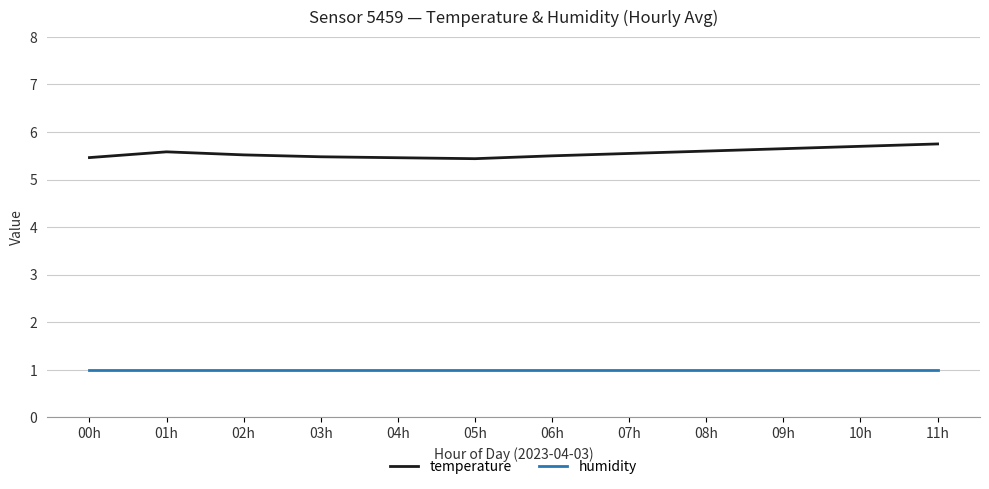

What is the total value across all series at 09h?

6.7